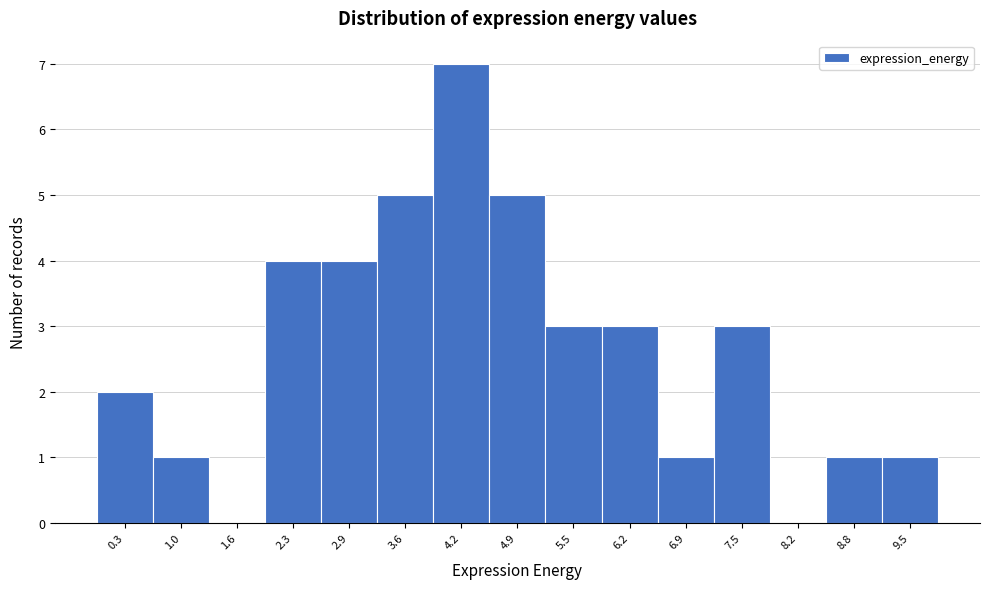

What is the height of the bar covering 4.6 to 5.2 on the x-axis? Neither the bar edges nor the heights are printed on the chart, so give them approximately, as read against the axes.

5